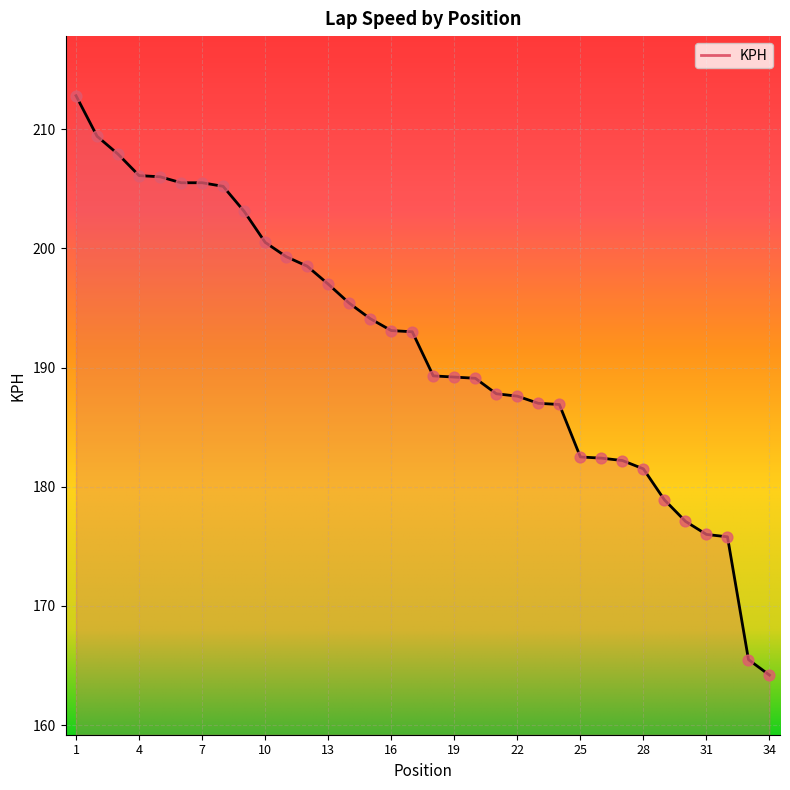

What is the difference between the maximum and minimum values?

48.6